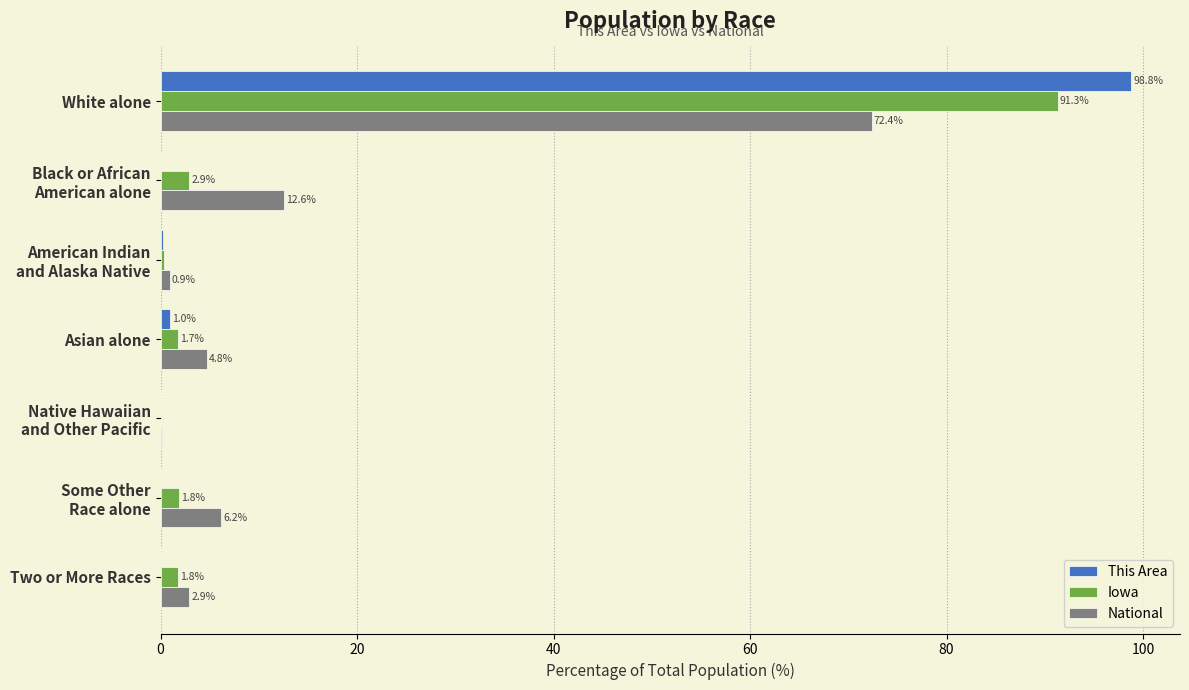

True or false: National has a value of 72.4 at White alone.

True